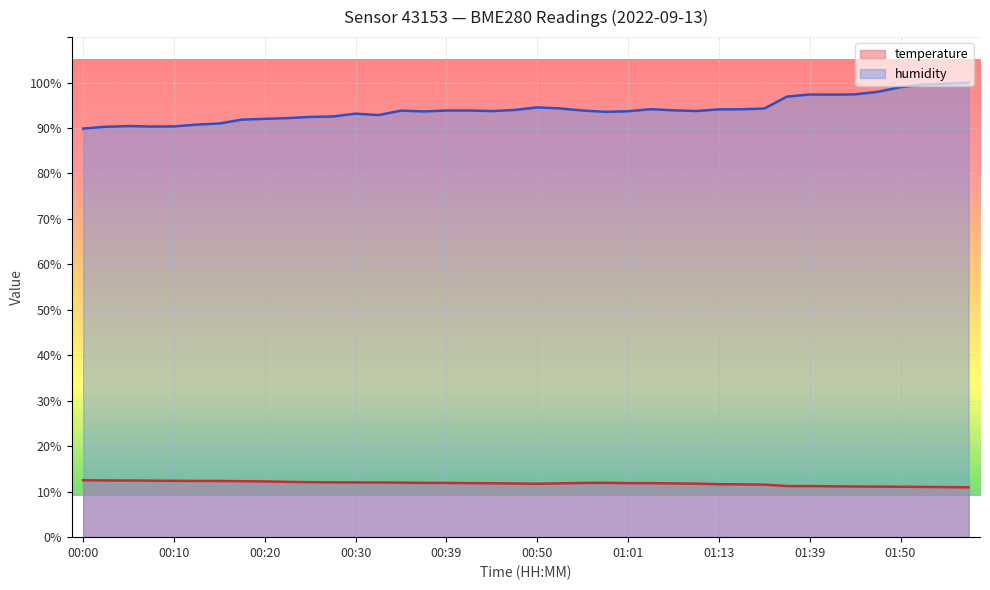

What is the difference between the maximum and second lowest values in the temperature series?

1.5